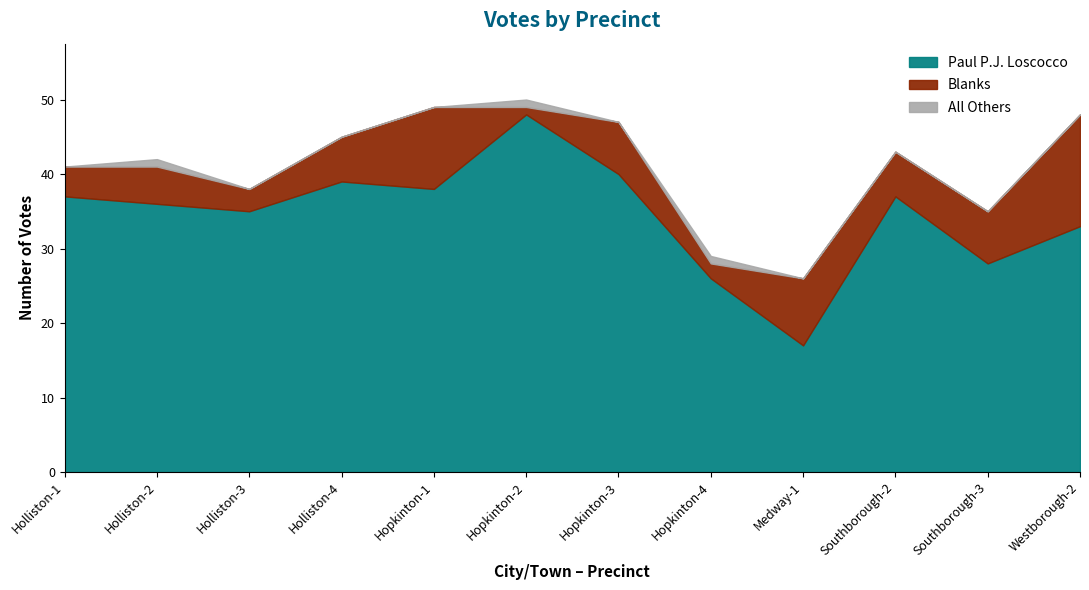

How many values in the Blanks series exceed 6?

5